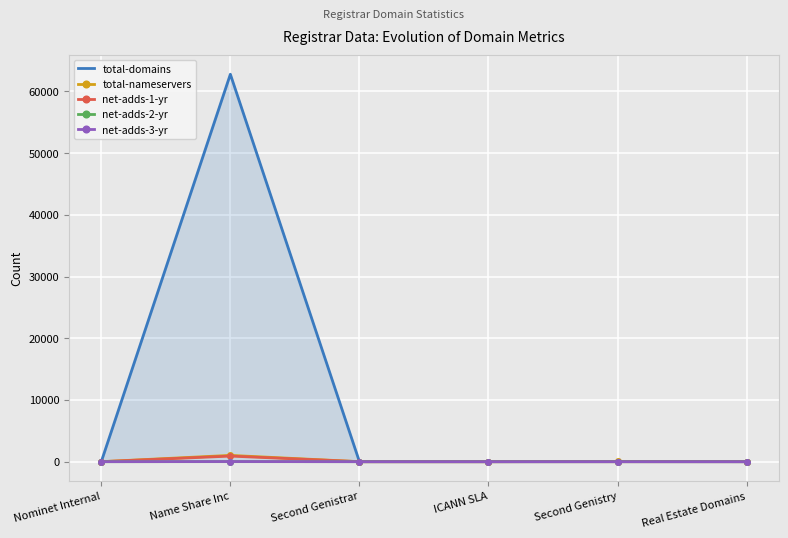

Which series has the largest total across all categories?

total-domains